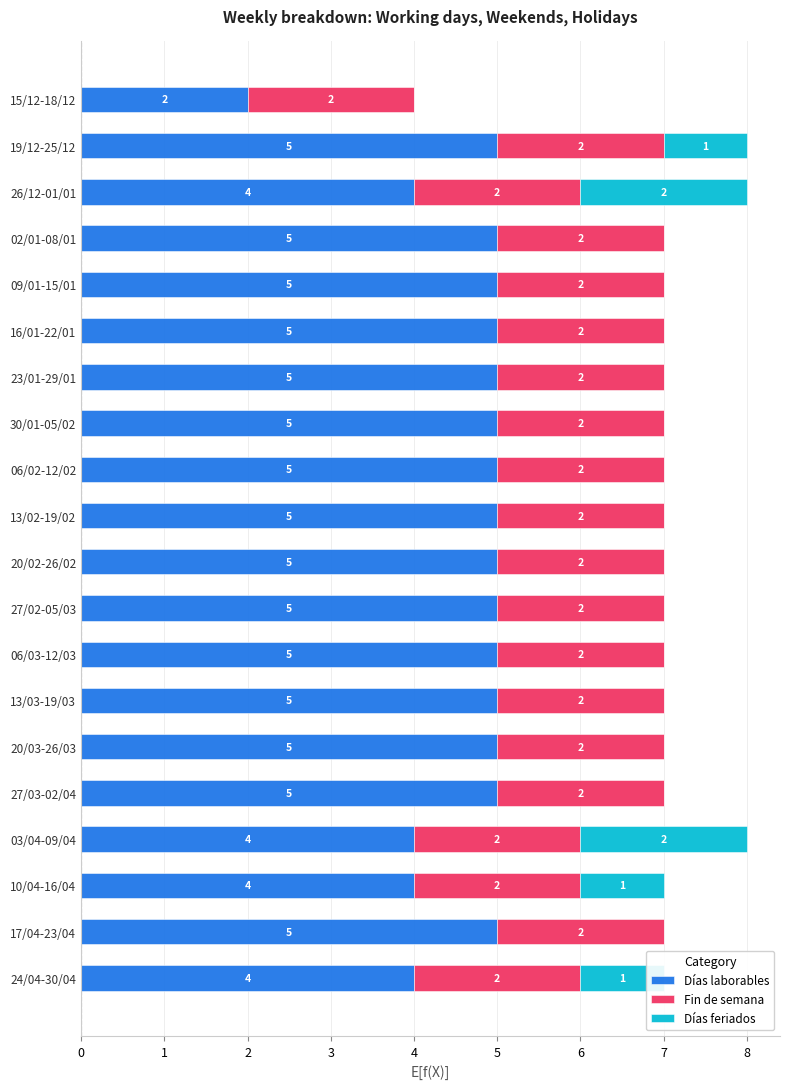

The Días laborables series shows 7 at 27/03-02/04. True or false?

False